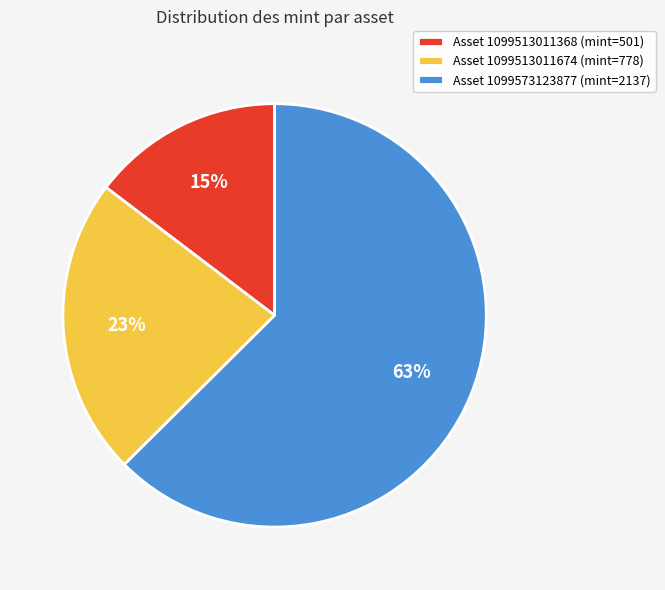

Approximately how many times larger is the value at Asset 1099513011674 (mint=778) compared to Asset 1099573123877 (mint=2137)?

0.4